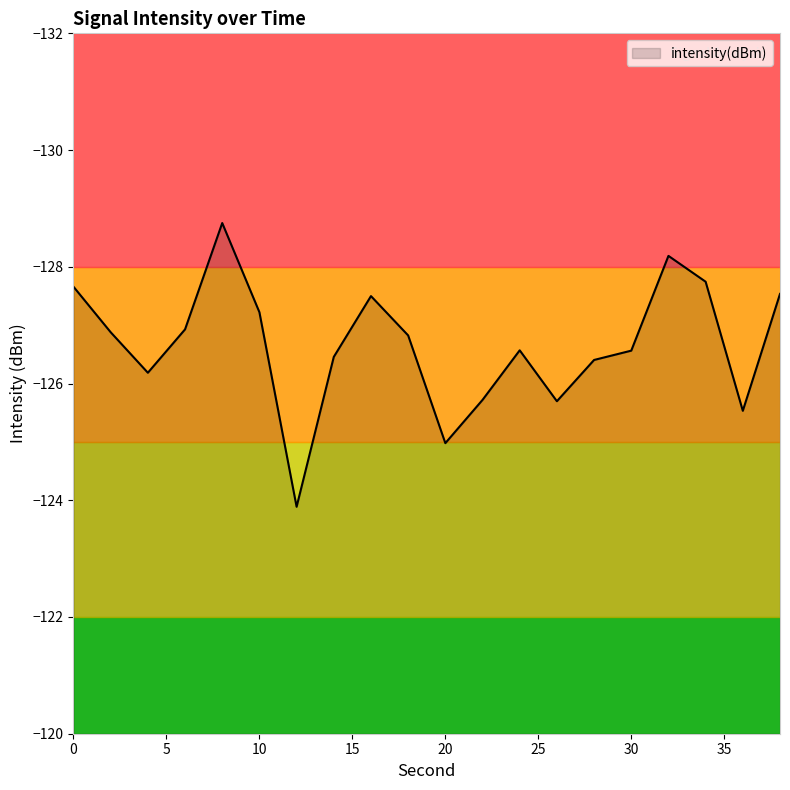

What is the difference between the maximum and minimum values?

4.9